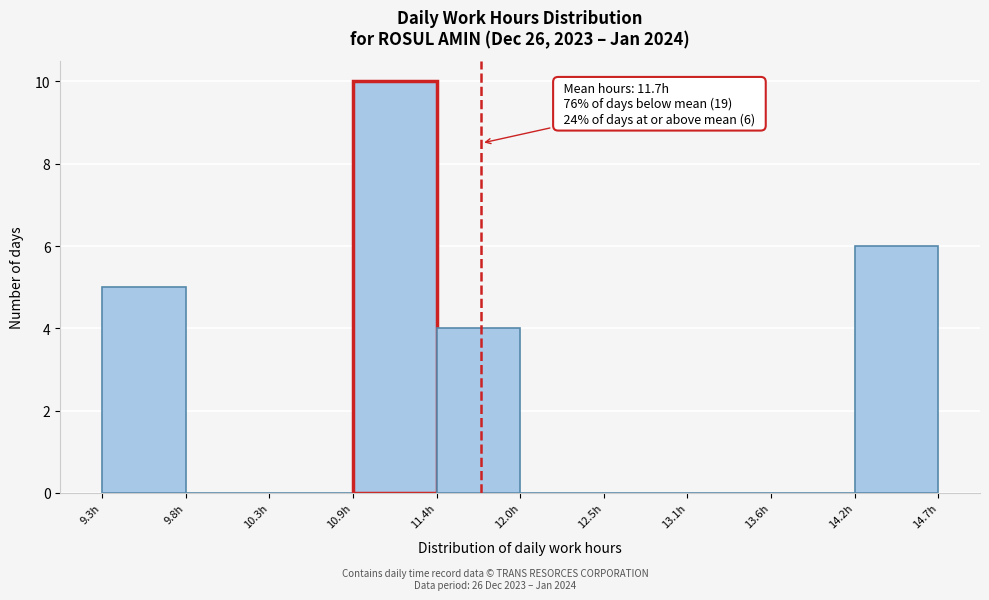

Which range on the x-axis has the tallest bar?

10.9 to 11.4